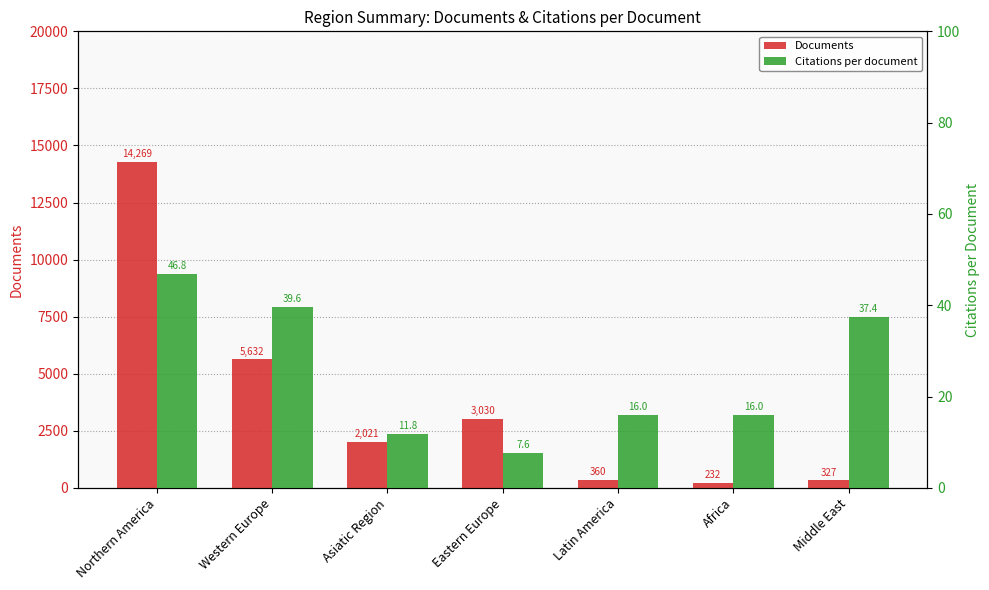

What value does the Citations per document series have at Northern America?

46.8